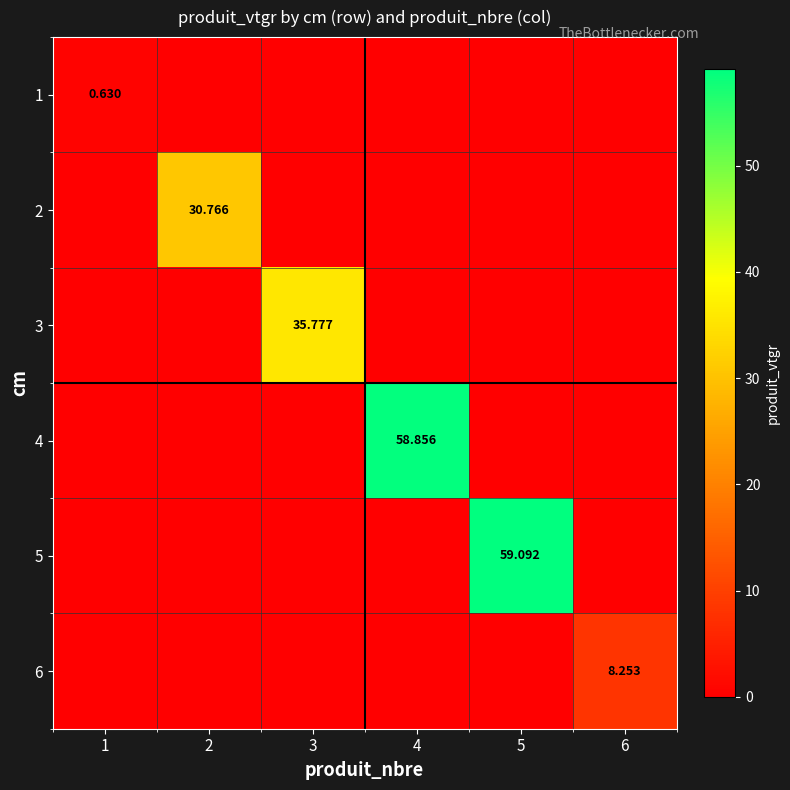

The 3 series shows 0.0 at 4. True or false?

True